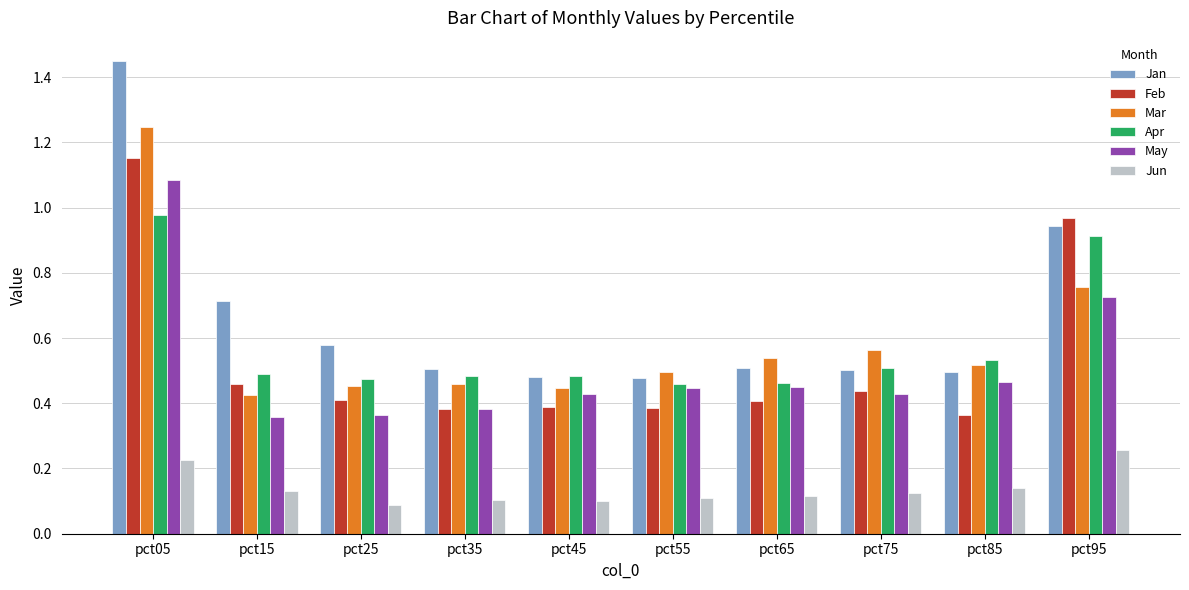

Which category has the highest value in the Feb series?

pct05